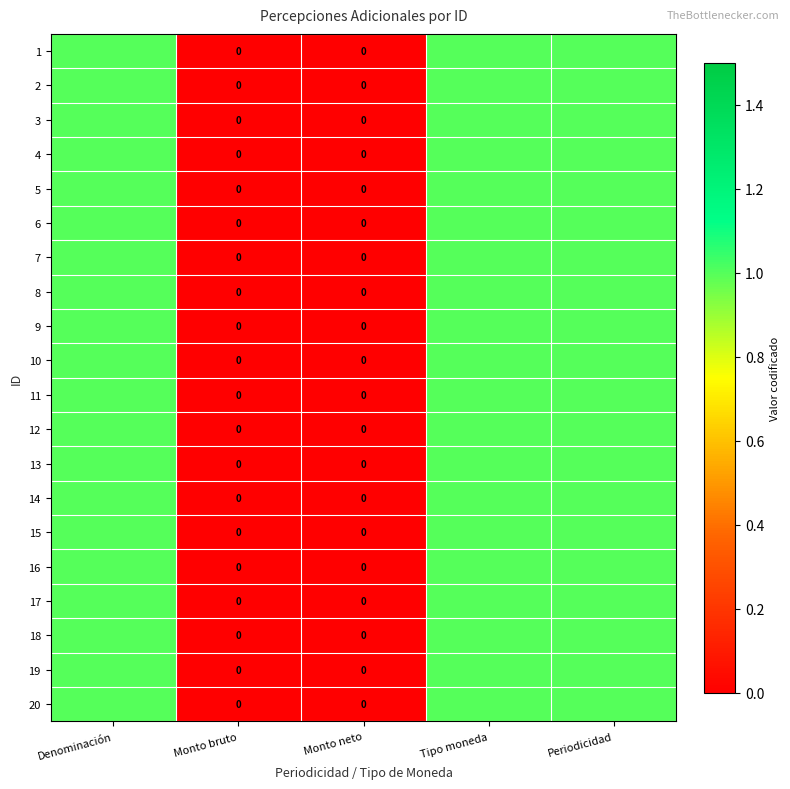

What is the difference between the 20 values at Monto bruto and Periodicidad?

1